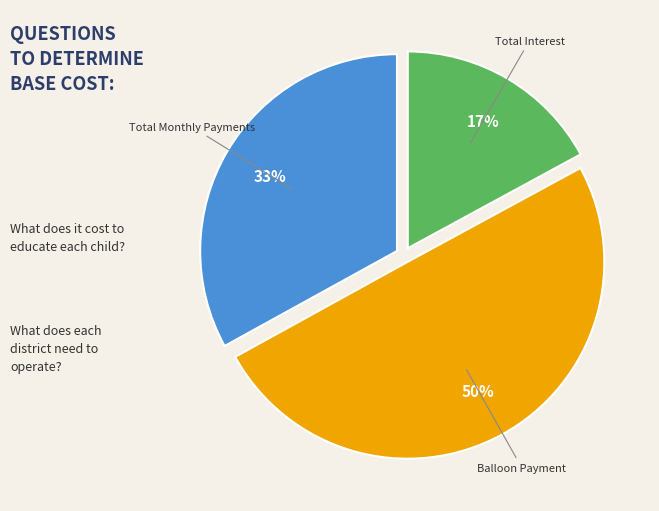

How many segments does this pie chart have?

3